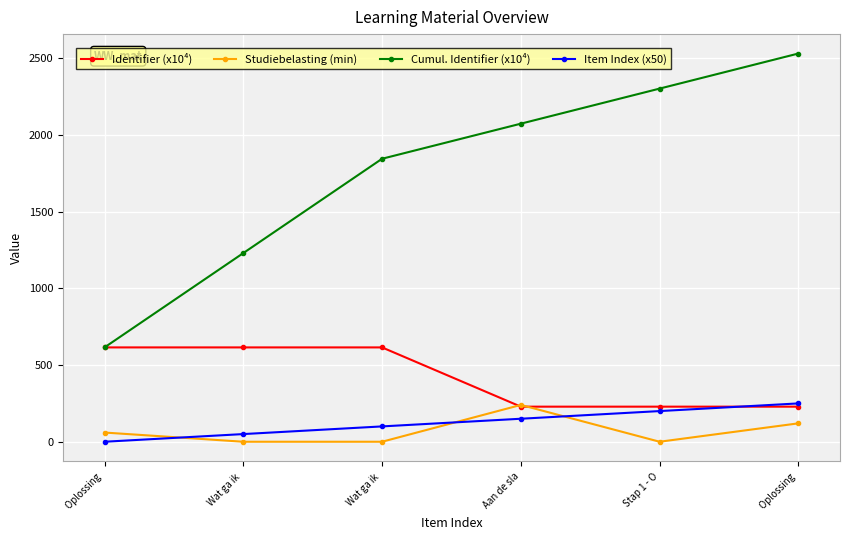

How many Item Index (x50) values are between 50 and 200?

4